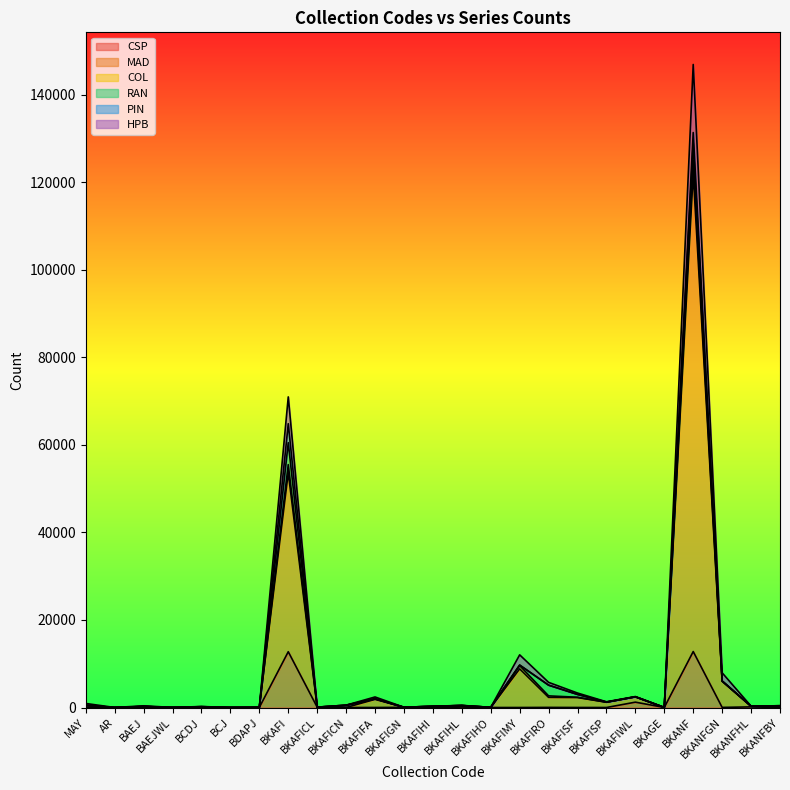

What is the total value across all series at BKAFIGN?

58